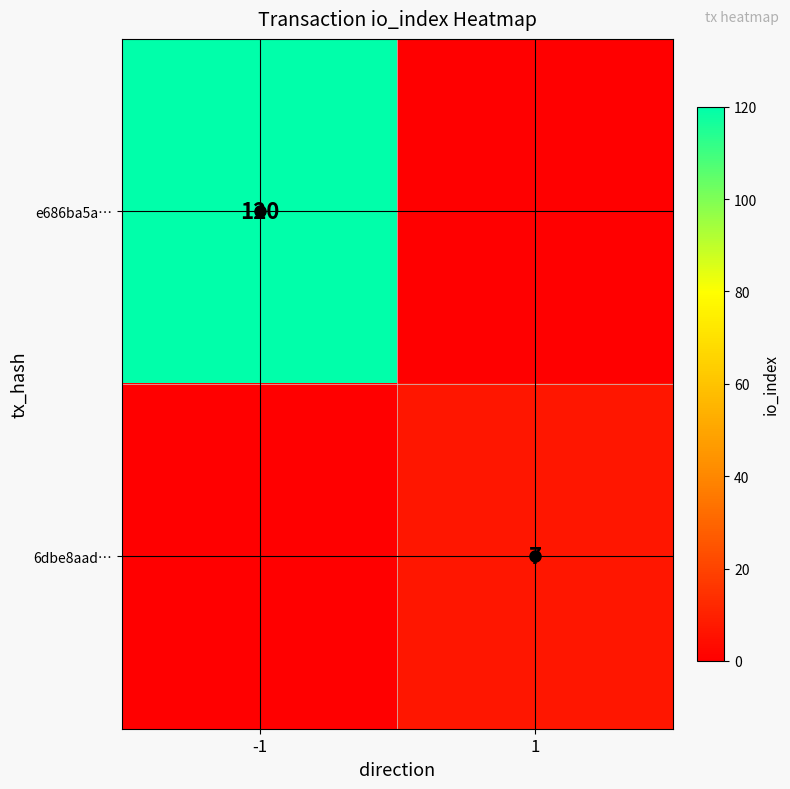

True or false: 6dbe8aad… has a value of 11 at 1.

False